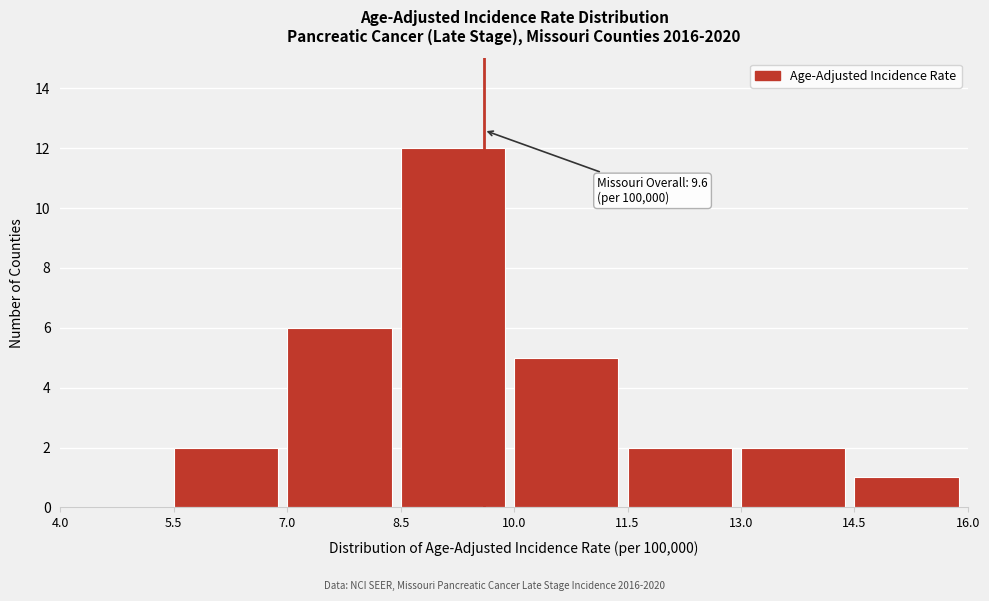

Over which range of the x-axis is the bar tallest?

8.5 to 10.0